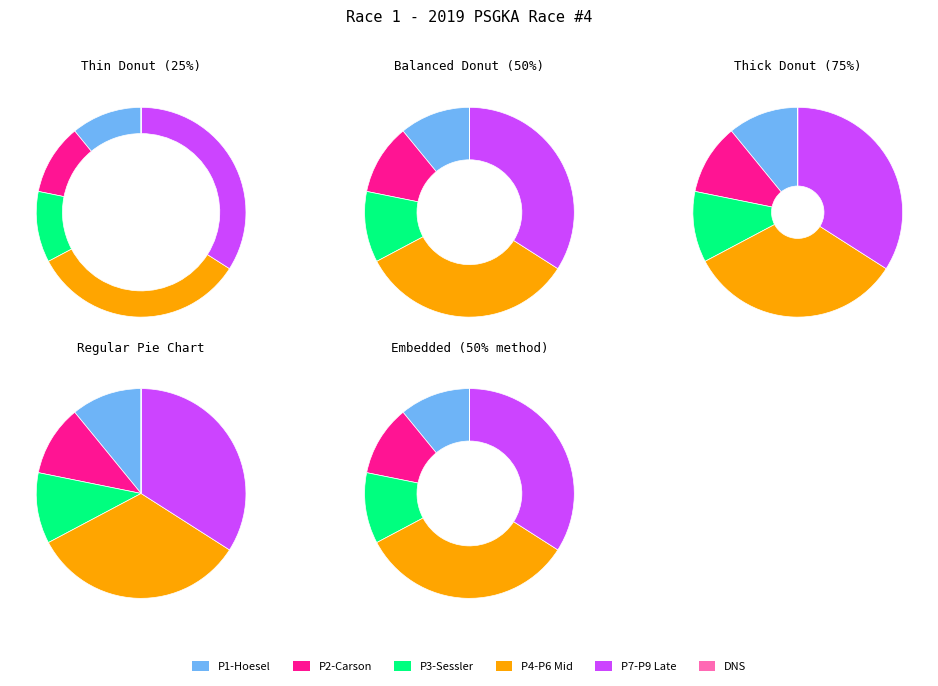

Does any single category account for the majority?

No